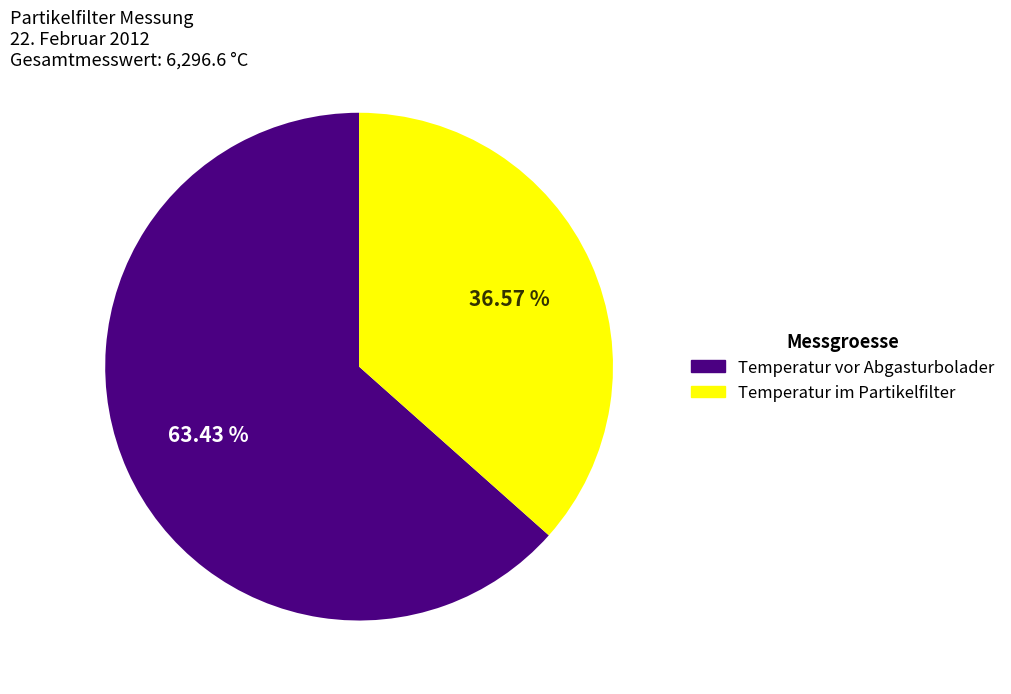

How many slices are in this pie chart?

2